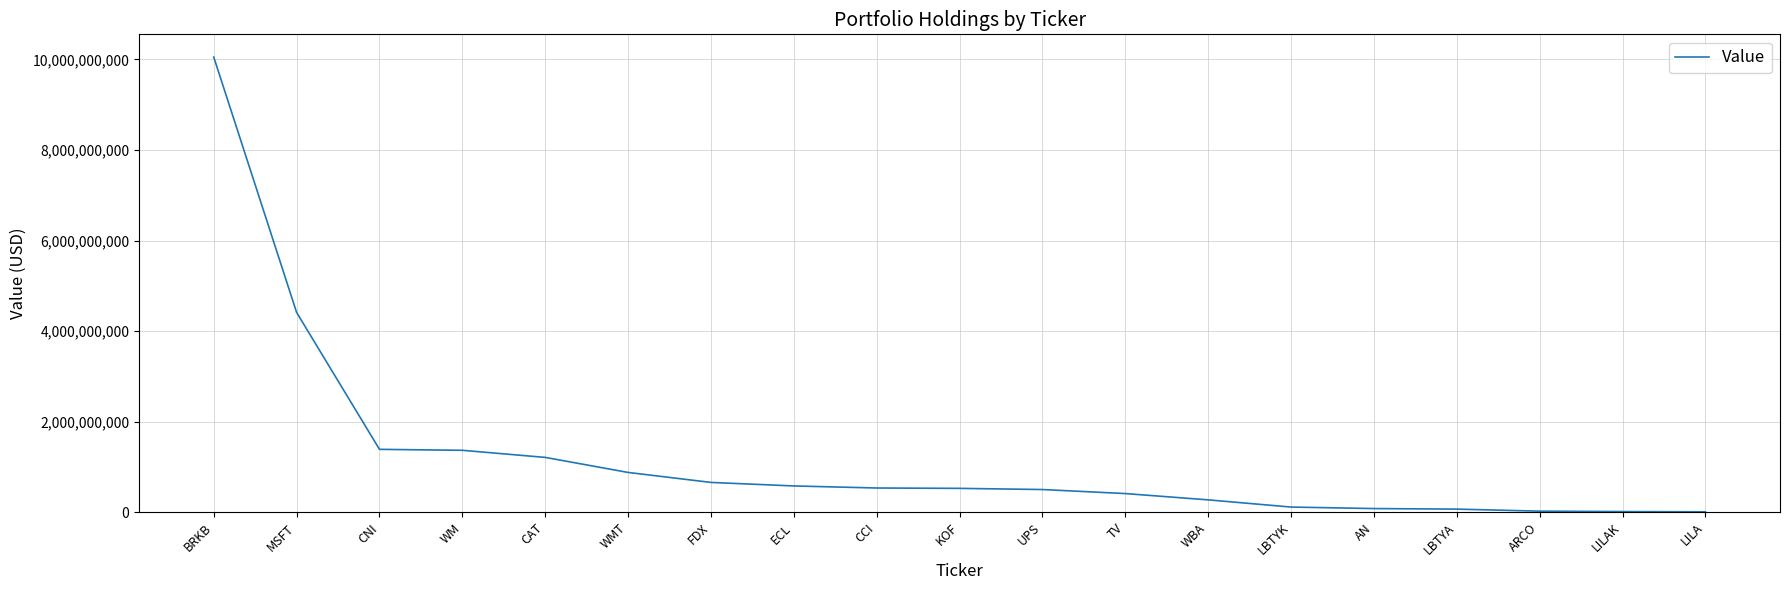

Does the chart have visible grid lines?

Yes